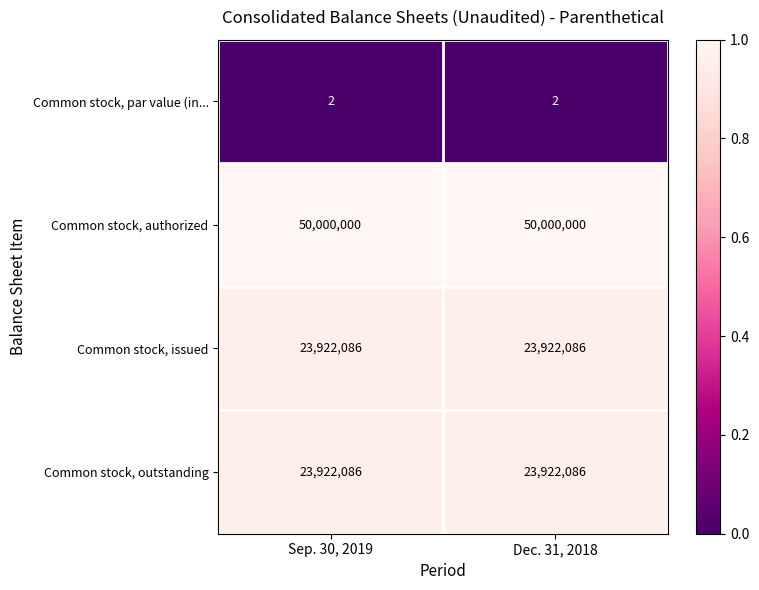

Count the number of categories in the chart.

2